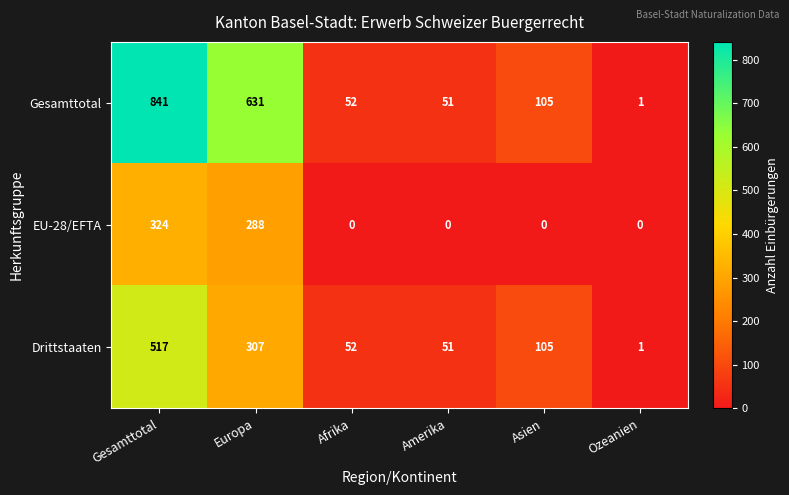

At Gesamttotal, list the series in order from largest to smallest.

Gesamttotal, Drittstaaten, EU-28/EFTA